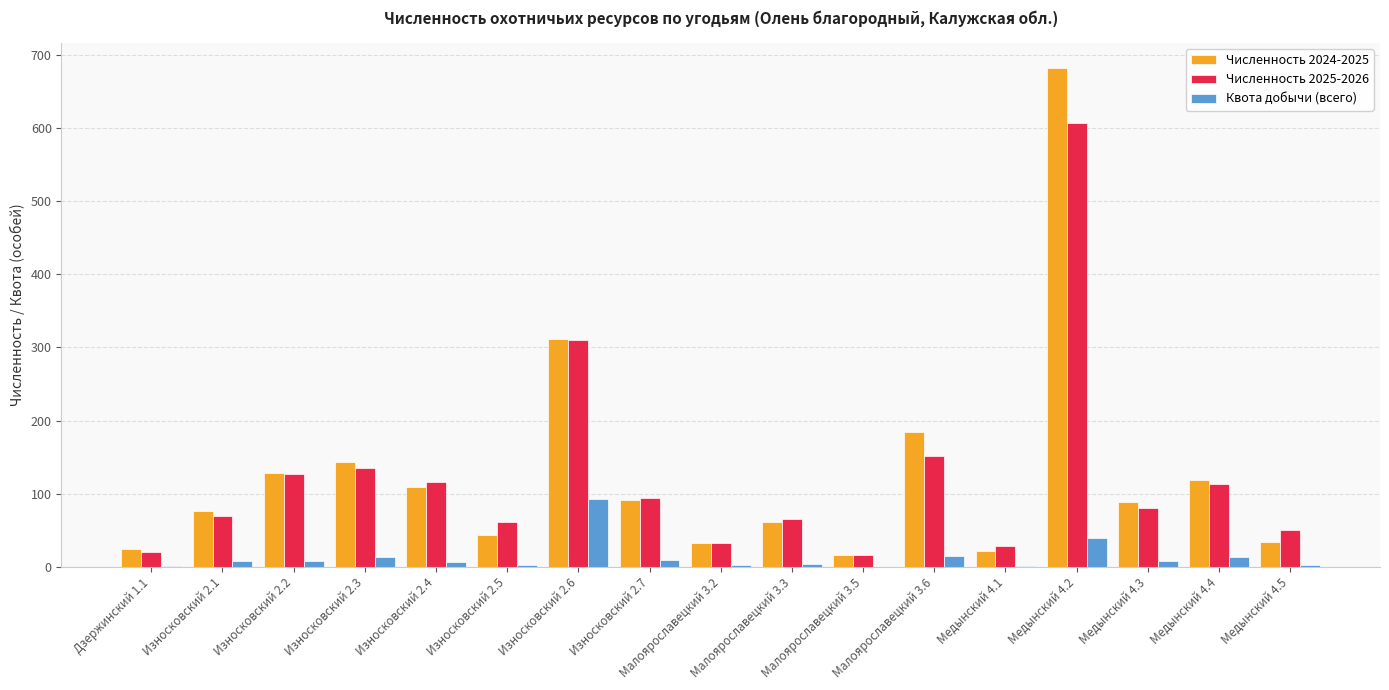

What is the sum of all Численность 2024-2025 values?

2168